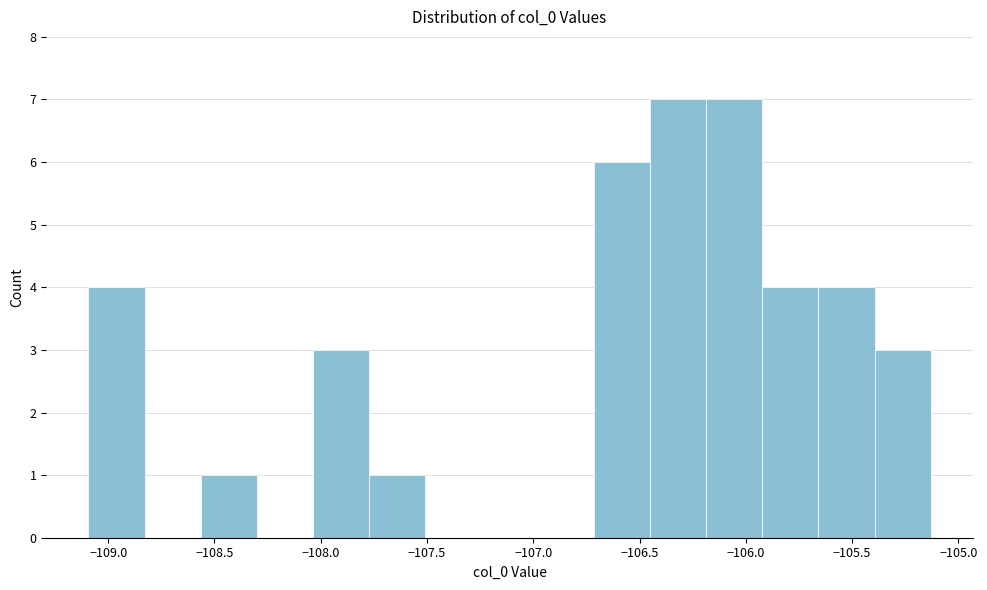

Reading left to right, transcribe this chart: for each bar, give the range it covers on the x-axis and its height. Neither the bar edges nor the heights are printed on the chart, so give them approximately, as read against the axes.

-109.10 to -108.85: 4
-108.85 to -108.55: 0
-108.55 to -108.30: 1
-108.30 to -108.05: 0
-108.05 to -107.75: 3
-107.75 to -107.50: 1
-107.50 to -107.25: 0
-107.25 to -107.00: 0
-107.00 to -106.70: 0
-106.70 to -106.45: 6
-106.45 to -106.20: 7
-106.20 to -105.90: 7
-105.90 to -105.65: 4
-105.65 to -105.40: 4
-105.40 to -105.15: 3